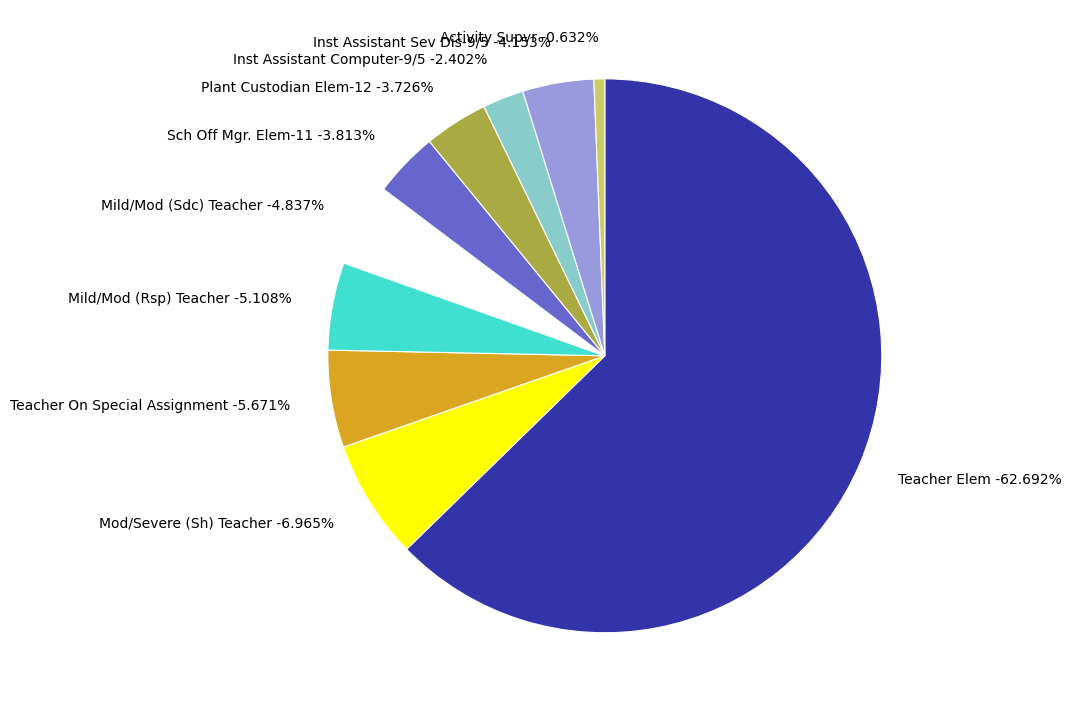

What is the ratio of the value at Teacher On Special Assignment to the value at Sch Off Mgr. Elem-11?

1.5